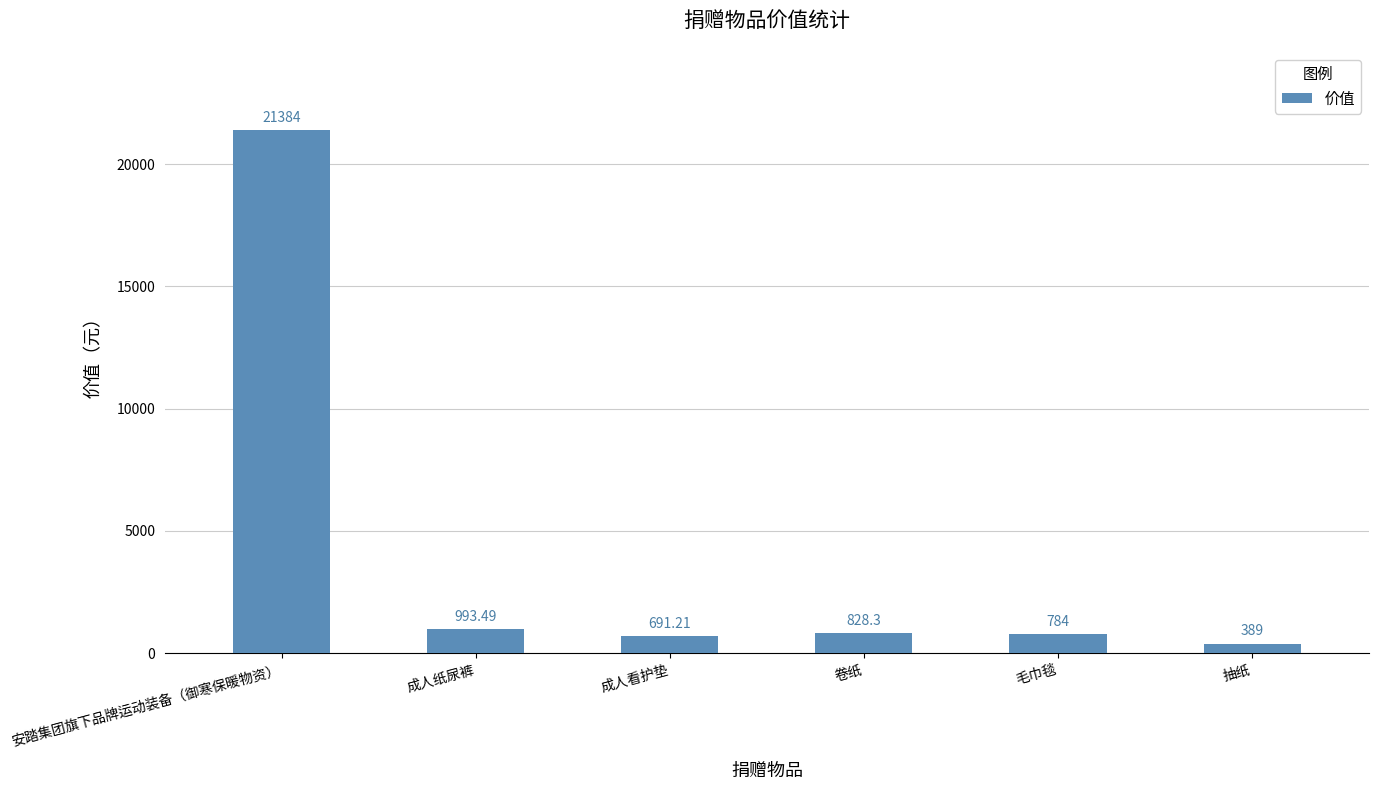

What is the change in value from 成人纸尿裤 to 毛巾毯?

-209.5